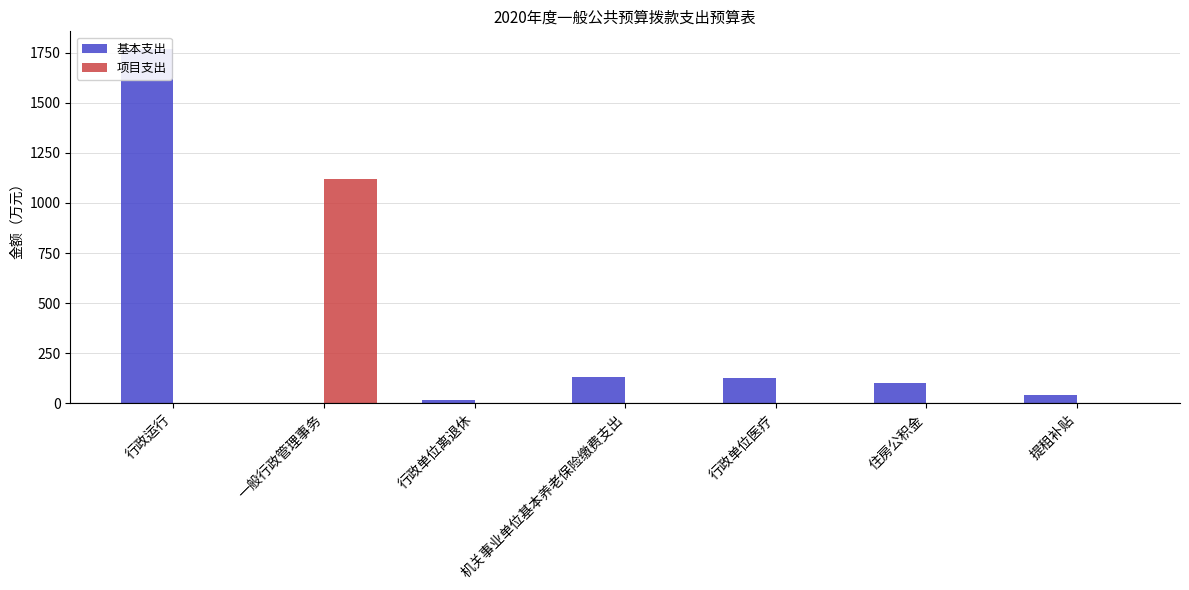

List the series in order of their overall mean, highest first.

基本支出, 项目支出